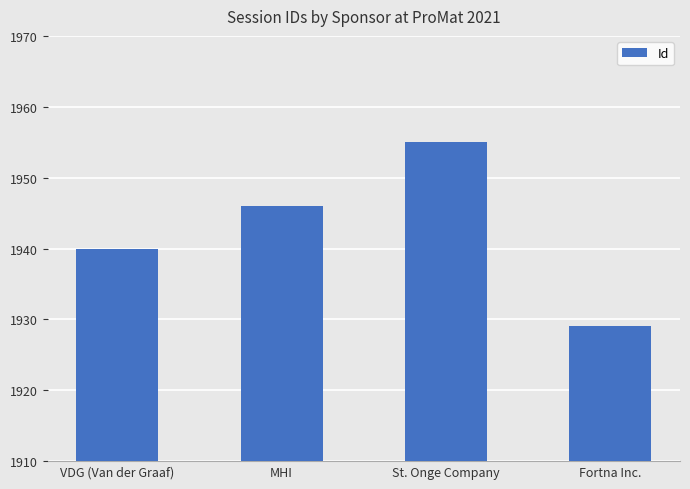

Rank the categories by value from lowest to highest.

Fortna Inc., VDG (Van der Graaf), MHI, St. Onge Company